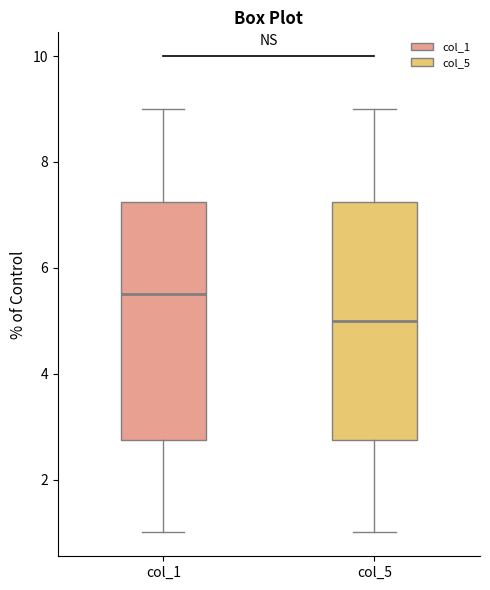

Where does the upper whisker of the box for col_1 end on the y-axis? The values are not printed on the chart, so give them approximately, as read against the axis.

9.0